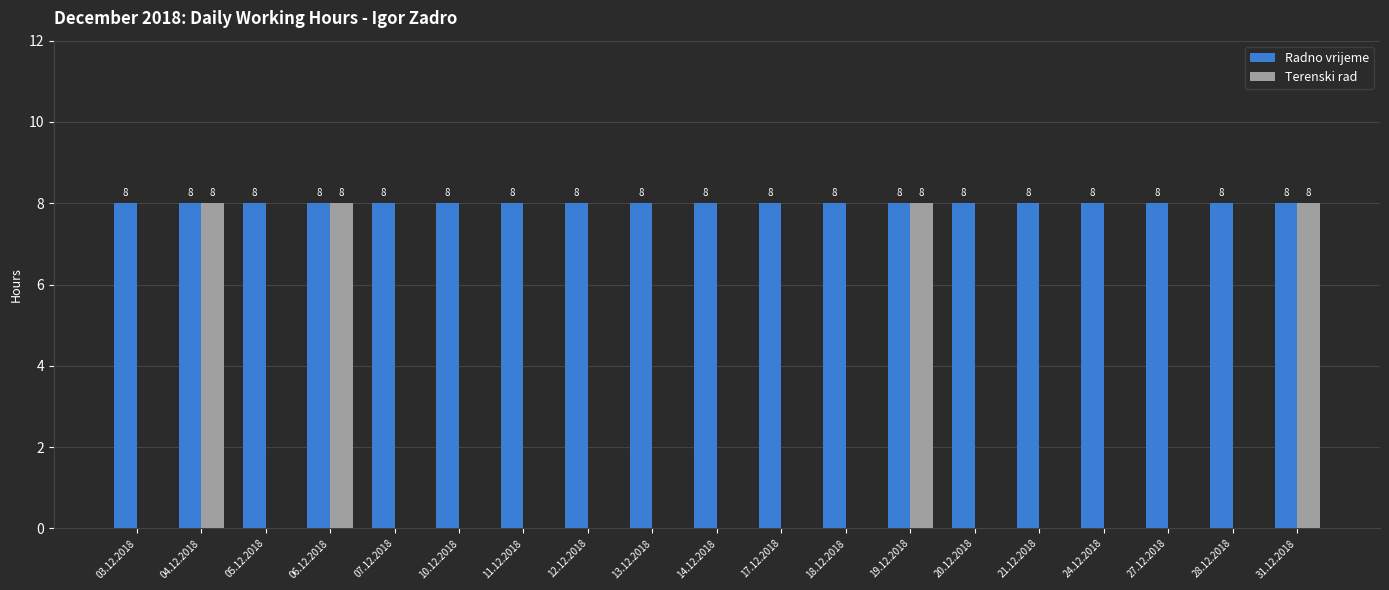

What is the greatest value displayed?

8